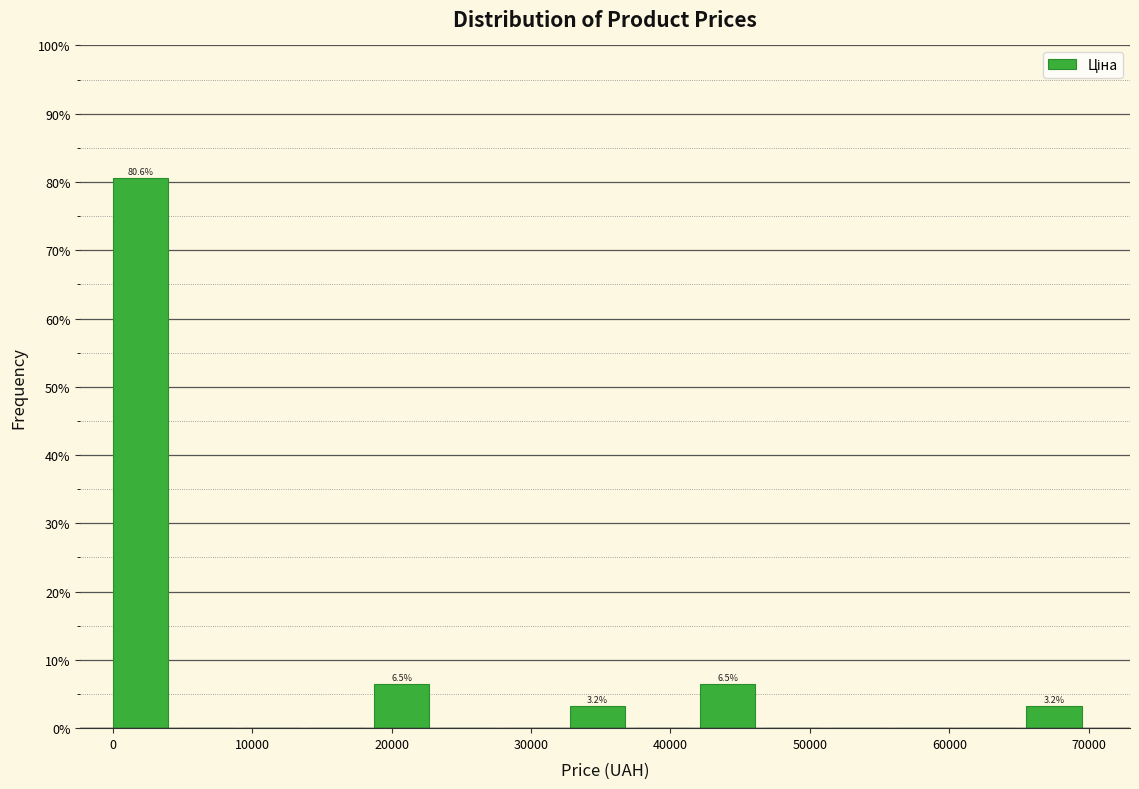

Over which range of the x-axis is the bar tallest?

0 to 5000